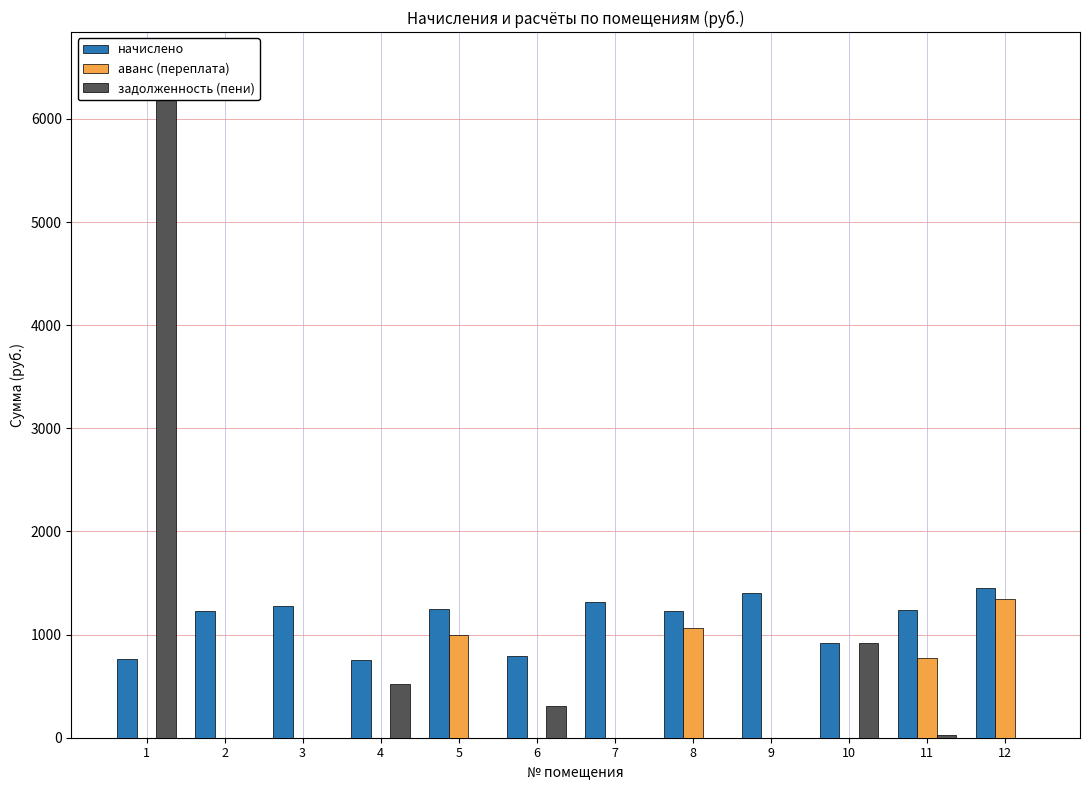

List the series in order of their overall mean, highest first.

начислено, задолженность (пени), аванс (переплата)